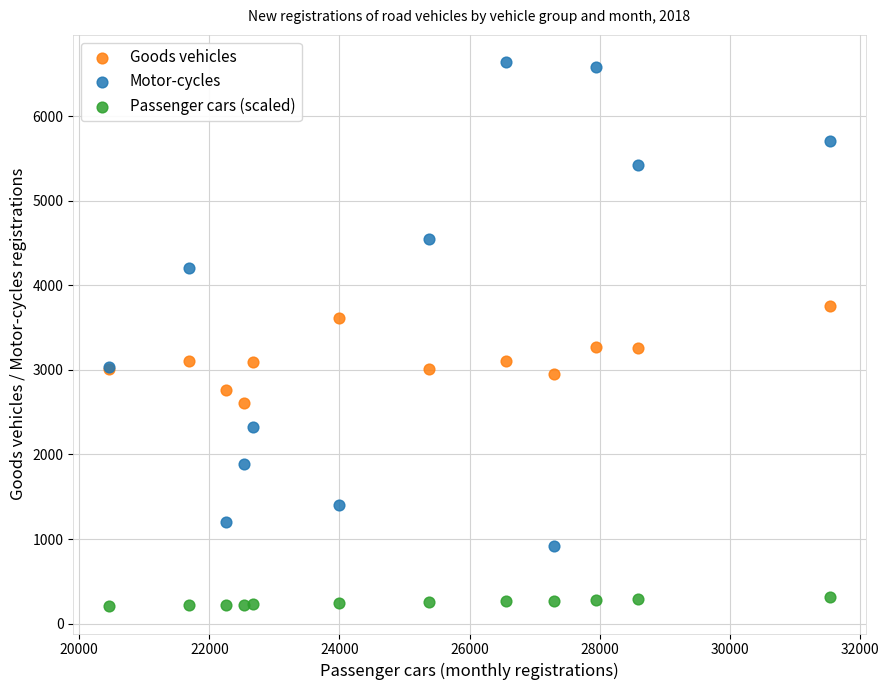

Which series has the widest spread of Y values?

Motor-cycles